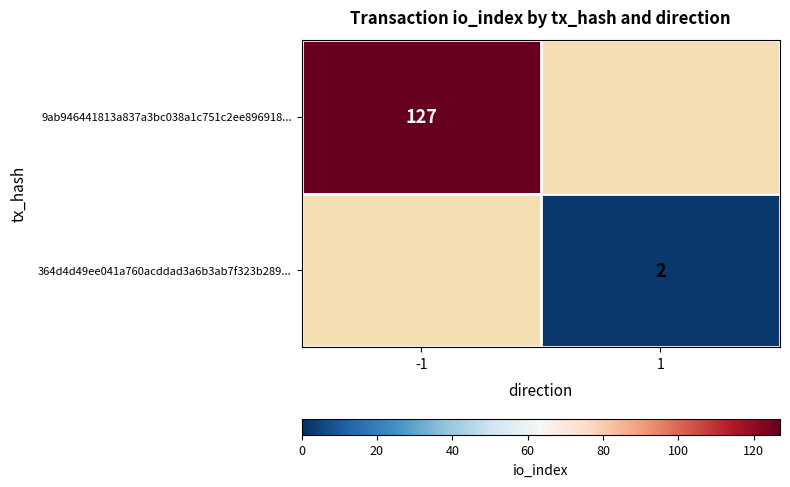

True or false: 364d4d49ee041a760acddad3a6b3ab7f323b289... has a value of 3.1 at 1.

False